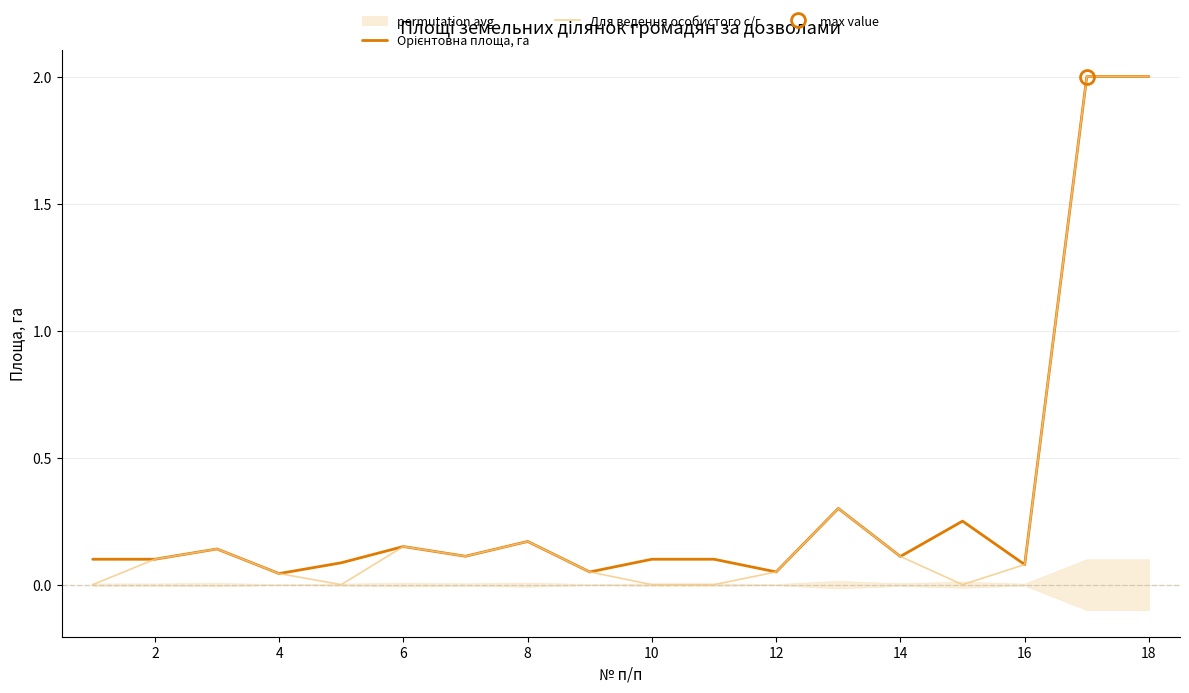

How many distinct data groups are displayed?

2